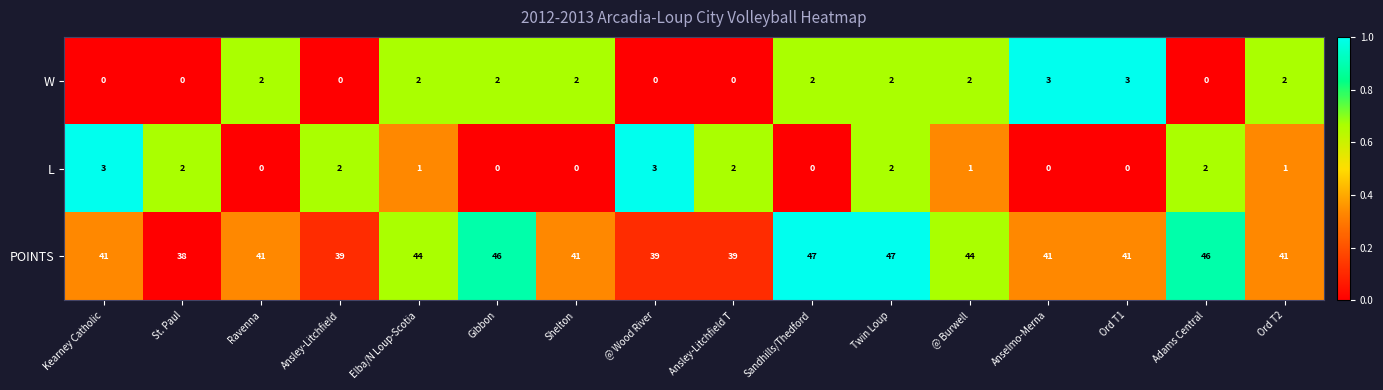

True or false: W has a value of 1 at Ravenna.

False